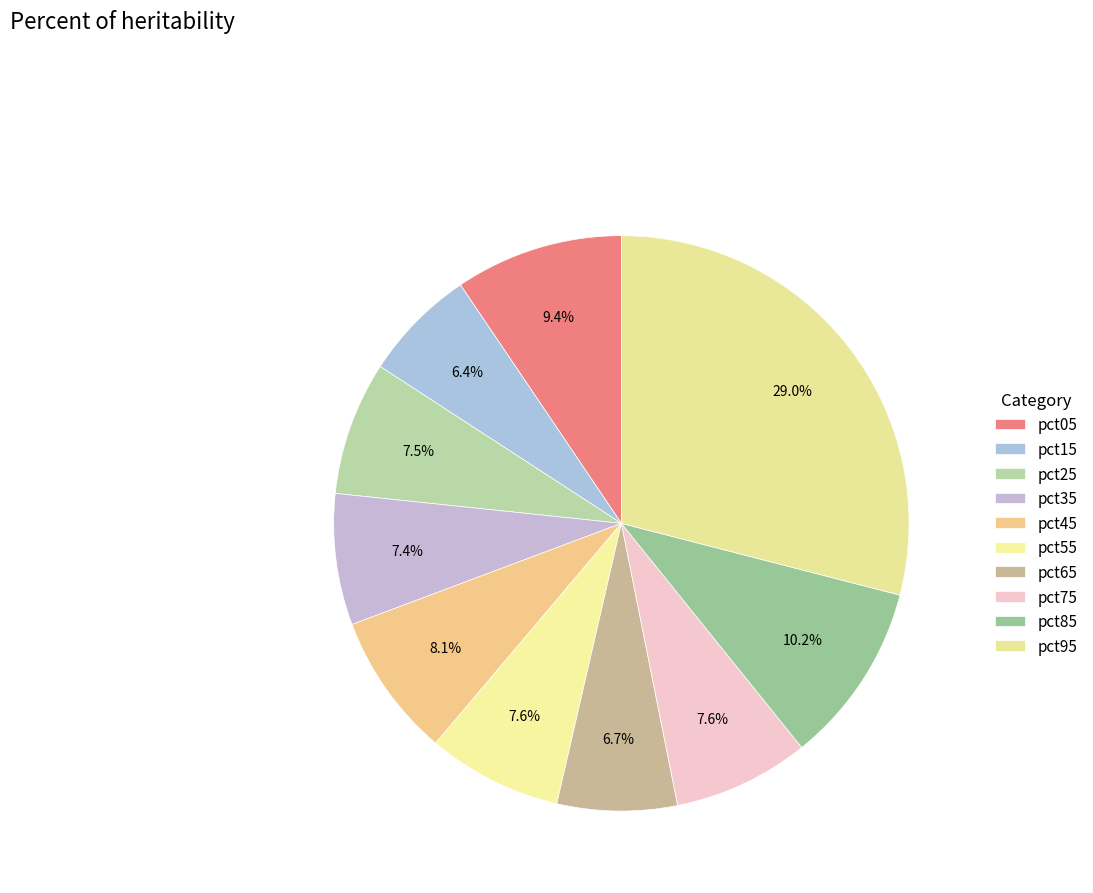

How many slices are in this pie chart?

10